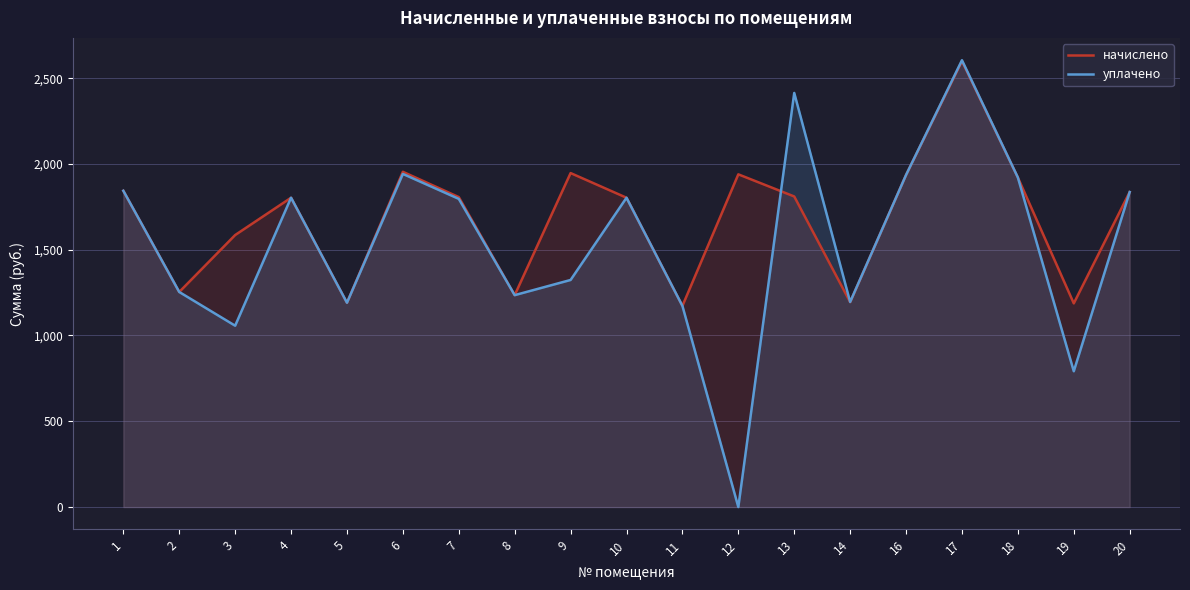

Count the number of categories in the chart.

19